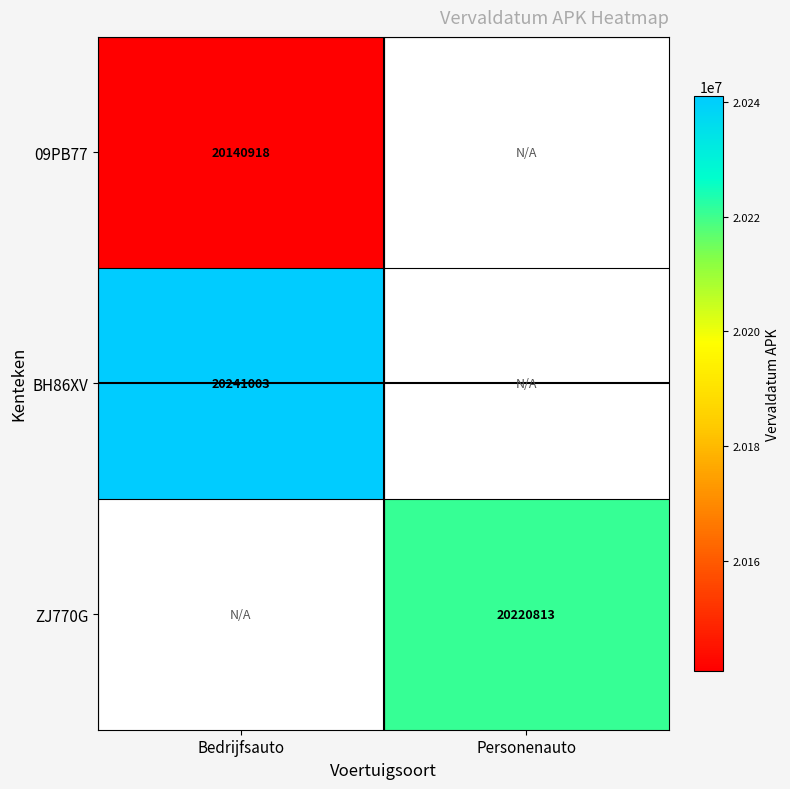

Is it true that 09PB77 equals 26945170 at Bedrijfsauto?

False